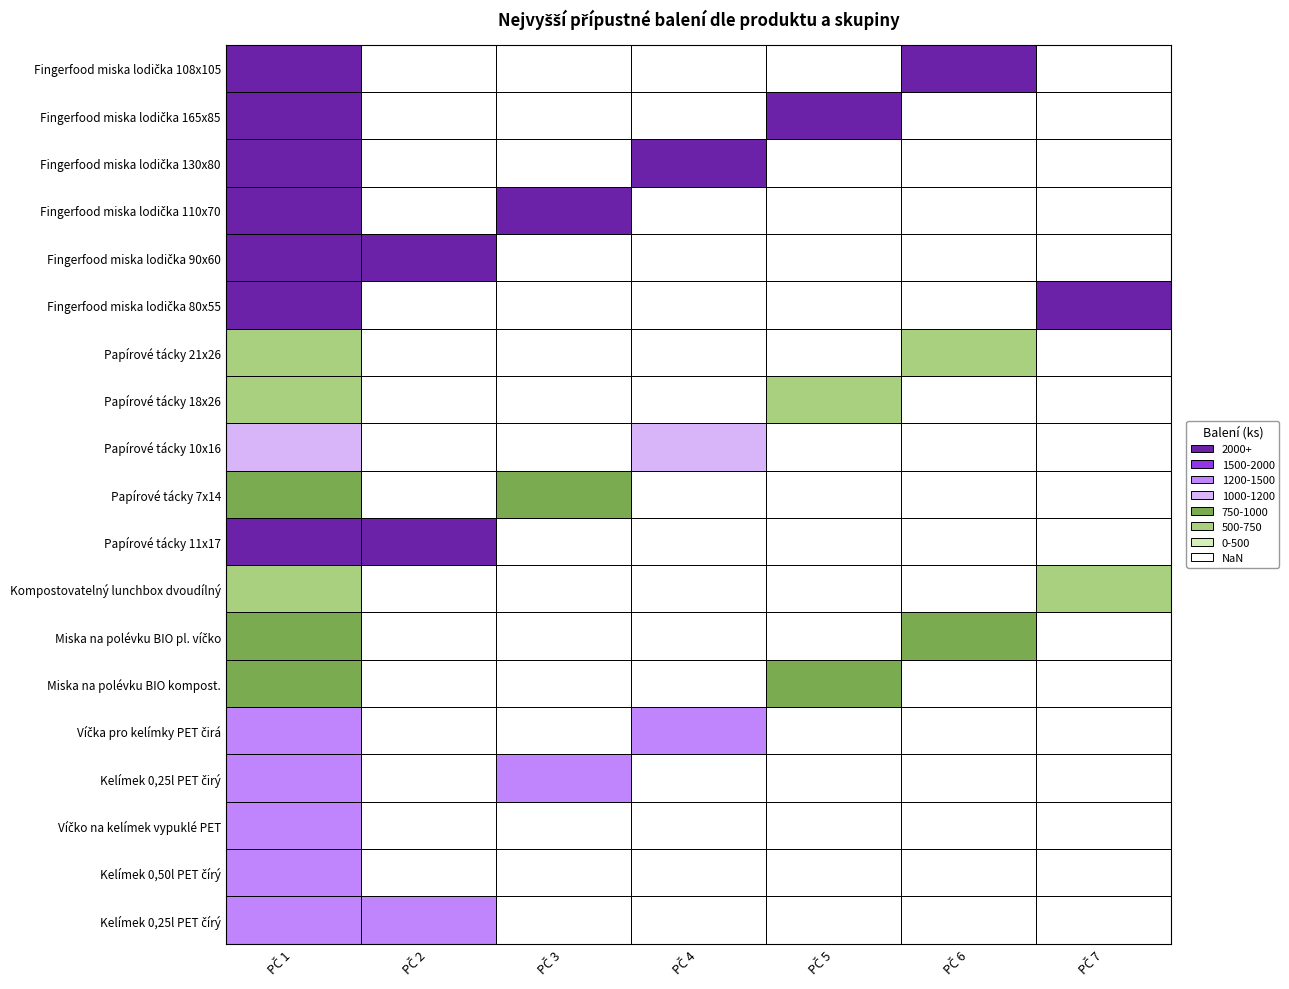

List the labels in order of Kelímek 0,25l PET čirý value, smallest first.

1, 3, 4, 5, 6, 0, 2